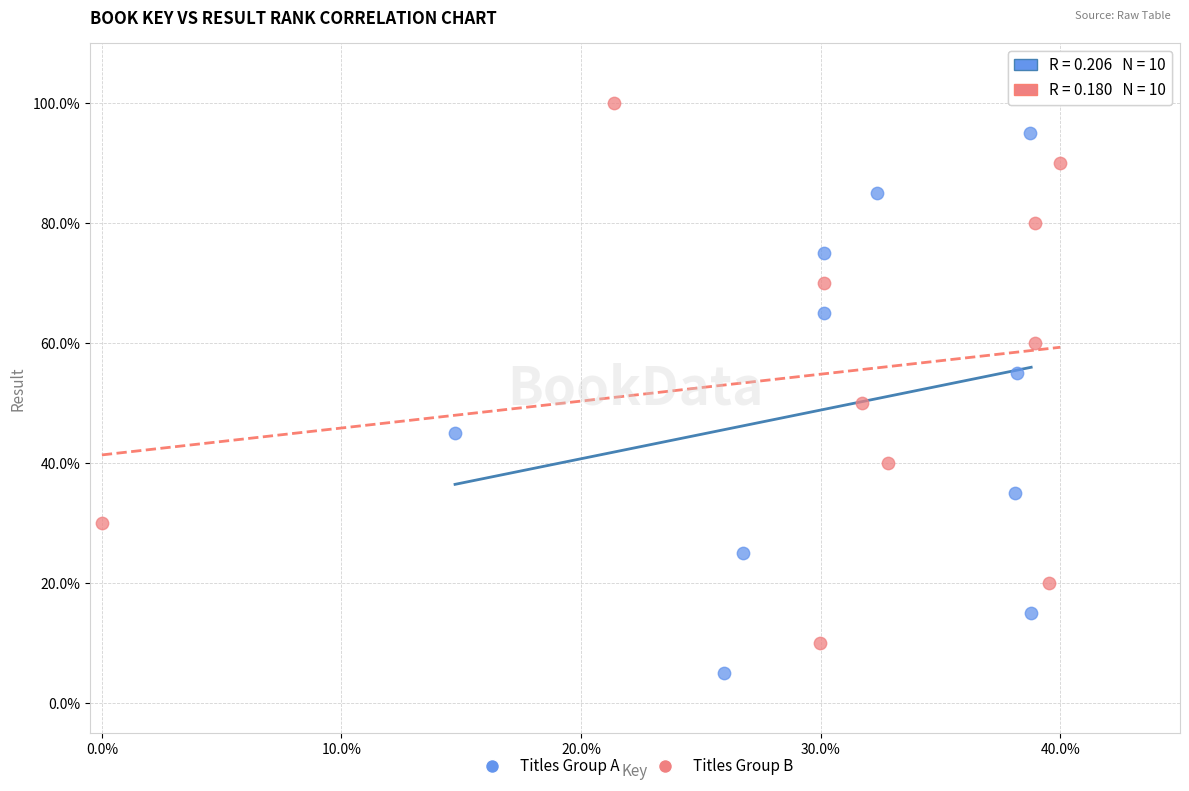

What are all the series names shown in the legend?

Titles Group A, Titles Group B